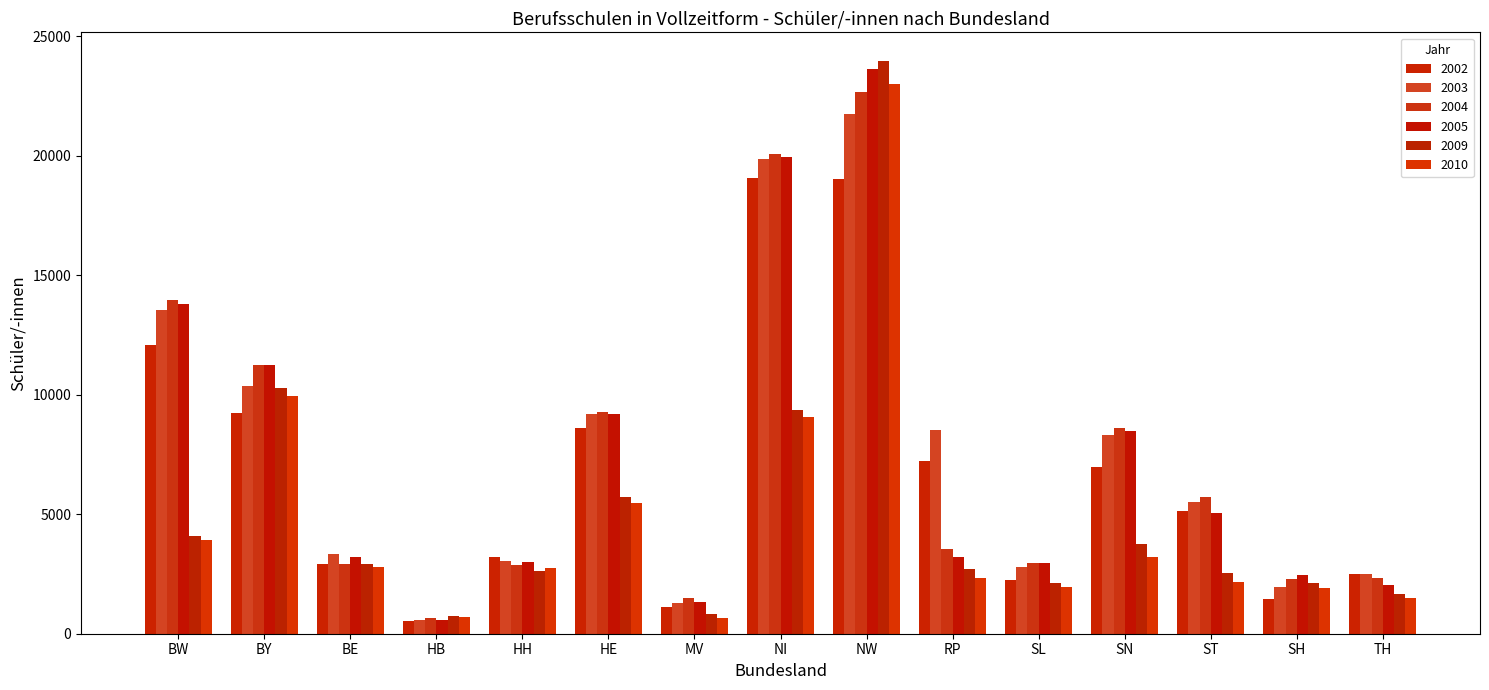

List the series in order of their peak value, highest first.

2009, 2005, 2010, 2004, 2003, 2002